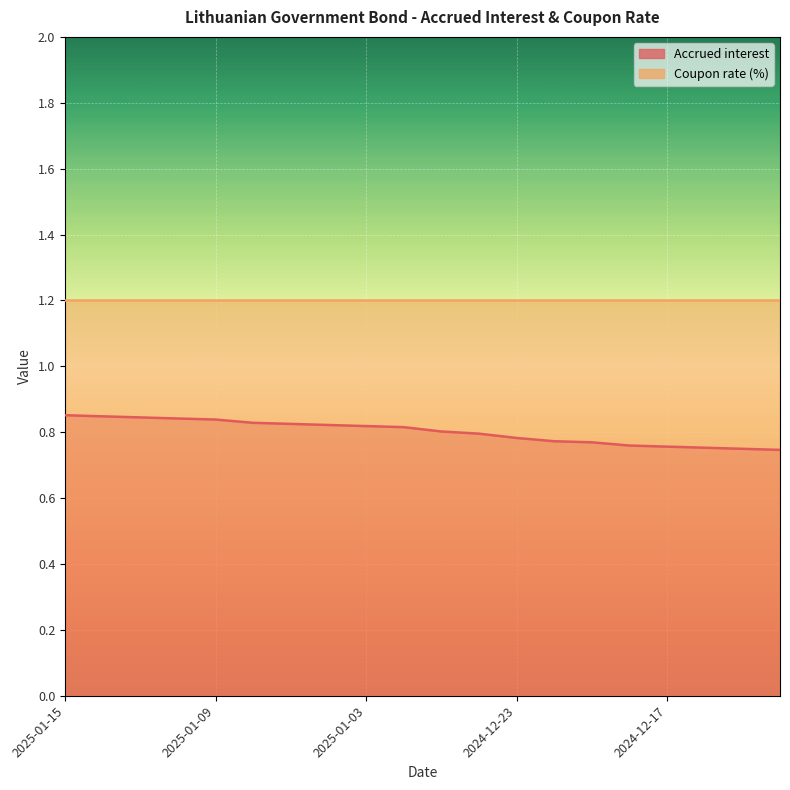

What is the difference between the maximum and minimum values?

0.1